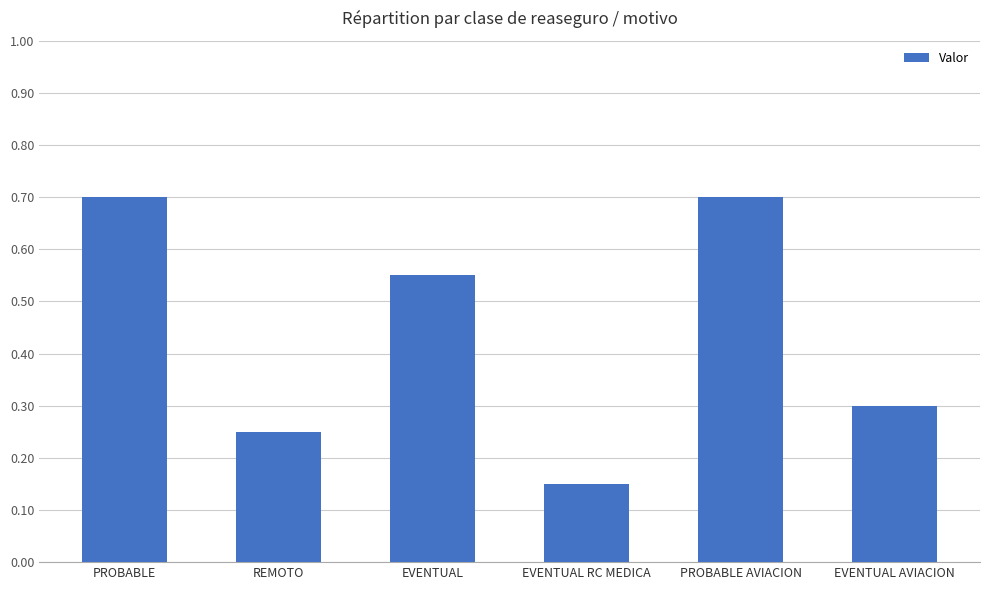

Read the value at EVENTUAL AVIACION.

0.3